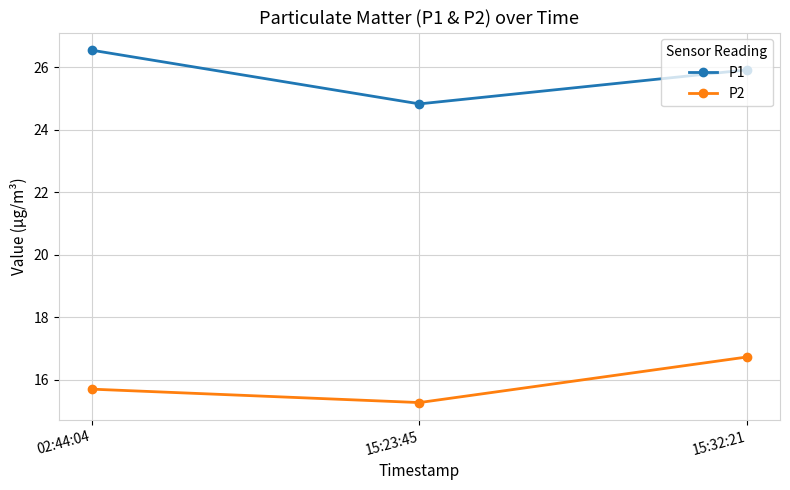

List the series in order of their peak value, highest first.

P1, P2